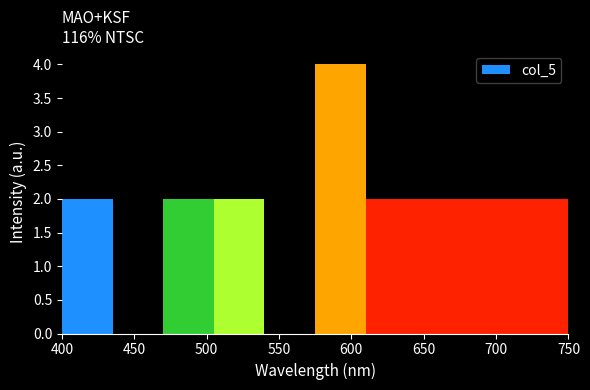

Reading left to right, transcribe this chart: for each bar, give the range it covers on the x-axis and its height. The values are not printed on the chart, so give them approximately, as read against the axis.

400 to 435: 2
435 to 470: 0
470 to 505: 2
505 to 540: 2
540 to 575: 0
575 to 610: 4
610 to 645: 2
645 to 680: 2
680 to 715: 2
715 to 750: 2